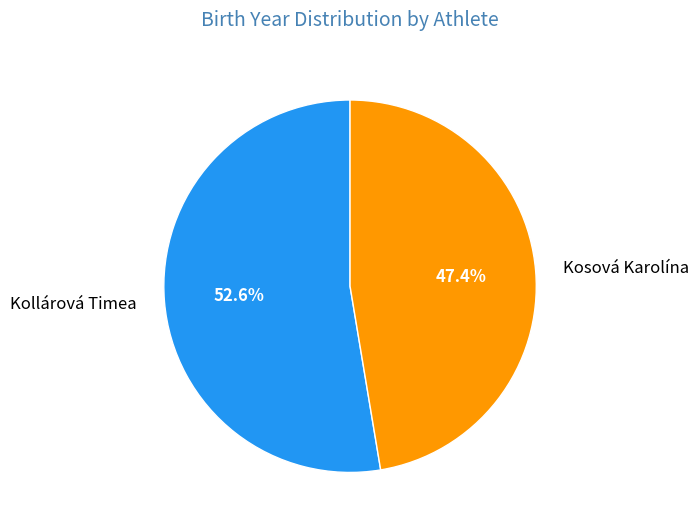

What is the smallest slice in the pie chart?

Kosová Karolína